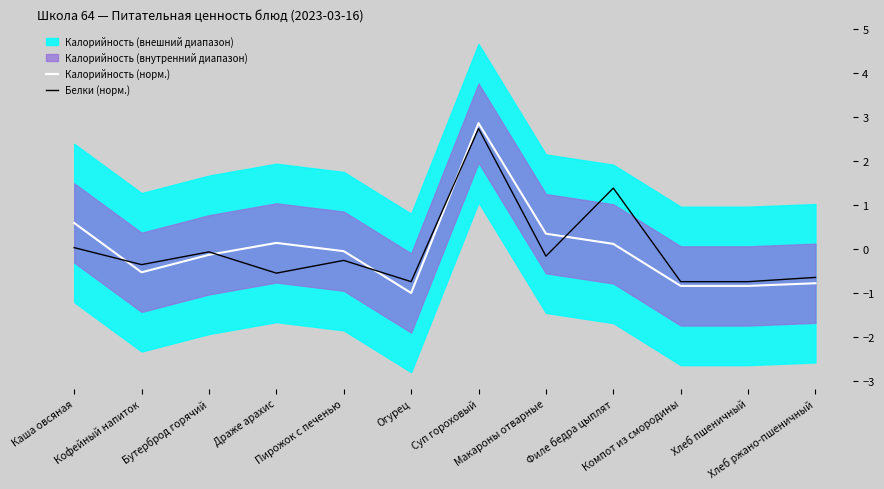

What is the lowest value of the Калорийность (норм.) series?

-1.0